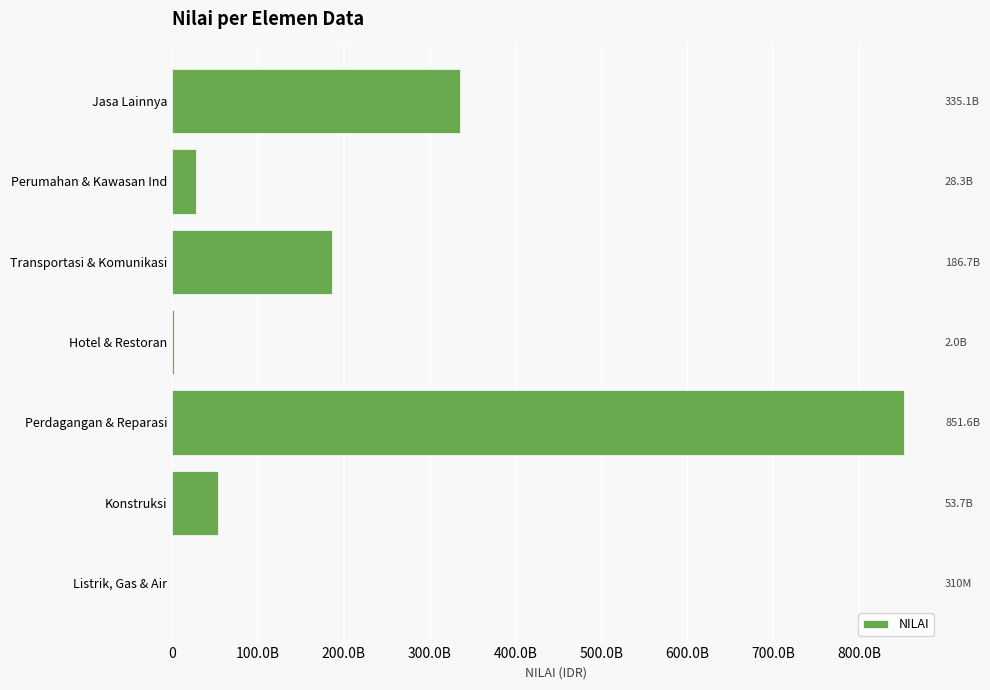

What position from the left is Perdagangan & Reparasi?

3